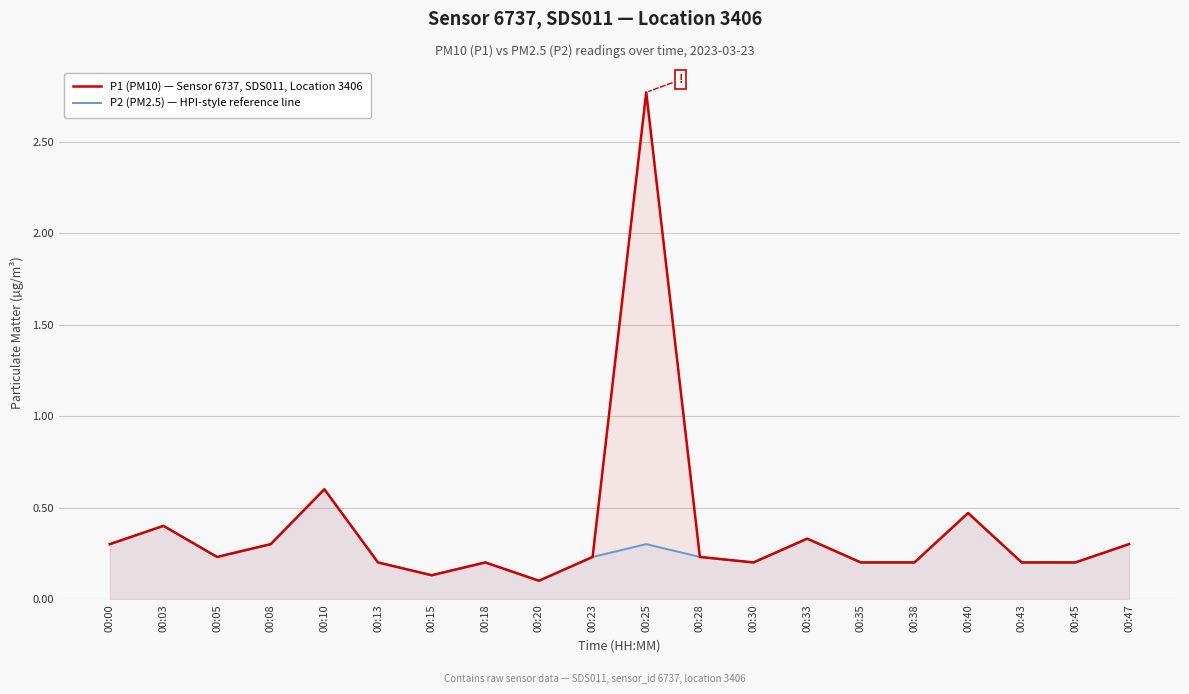

Reading right to left, transcribe all the data shown in this chart.

P1 (PM10) — Sensor 6737, SDS011, Location 3406: 0.3	0.2	0.2	0.5	0.2	0.2	0.3	0.2	0.2	2.8	0.2	0.1	0.2	0.1	0.2	0.6	0.3	0.2	0.4	0.3
P2 (PM2.5) — HPI-style reference line: 0.3	0.2	0.2	0.5	0.2	0.2	0.3	0.2	0.2	0.3	0.2	0.1	0.2	0.1	0.2	0.6	0.3	0.2	0.4	0.3